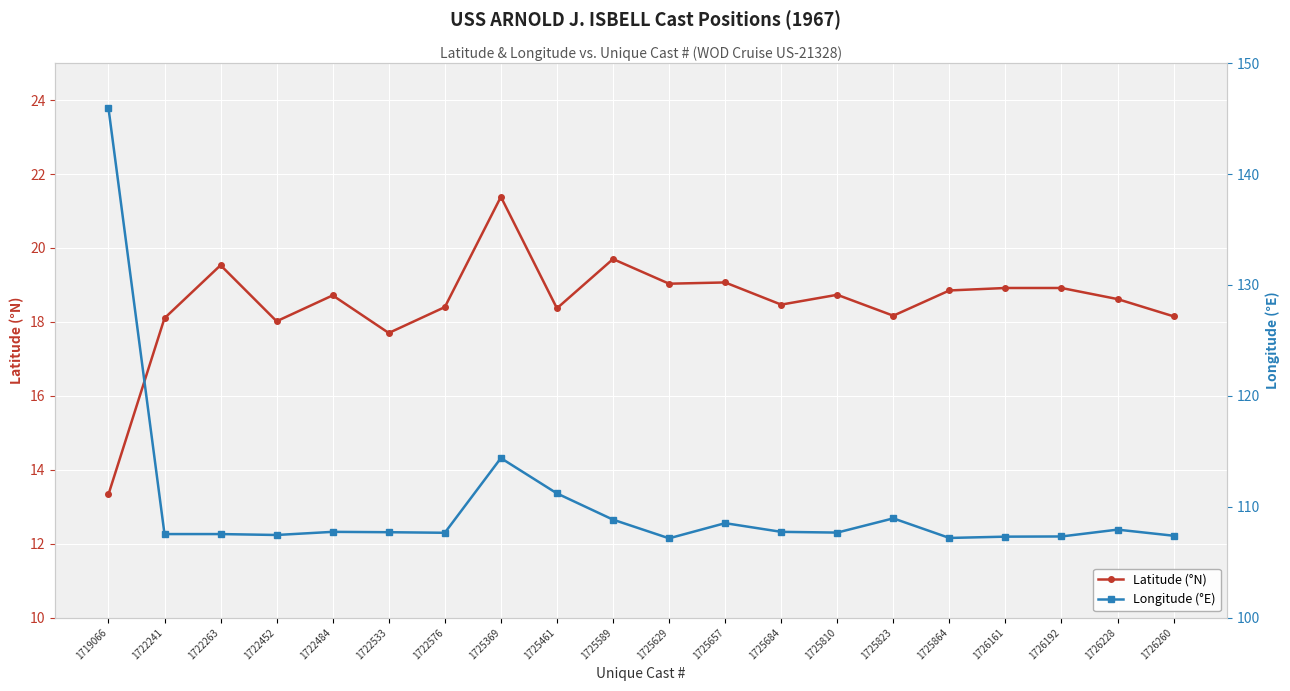

Reading left to right, extract all data points from this chart.

Latitude (°N): 13.3	18.1	19.5	18.0	18.7	17.7	18.4	21.4	18.4	19.7	19.0	19.1	18.5	18.7	18.2	18.9	18.9	18.9	18.6	18.1
Longitude (°E): 145.9	107.5	107.5	107.5	107.7	107.7	107.7	114.4	111.2	108.8	107.2	108.5	107.7	107.7	109.0	107.2	107.3	107.3	107.9	107.4